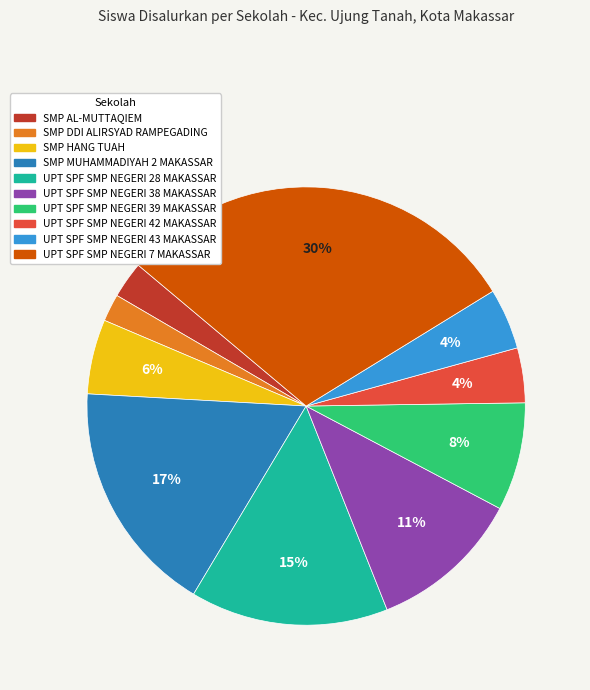

What is the smallest slice in the pie chart?

SMP DDI ALIRSYAD RAMPEGADING